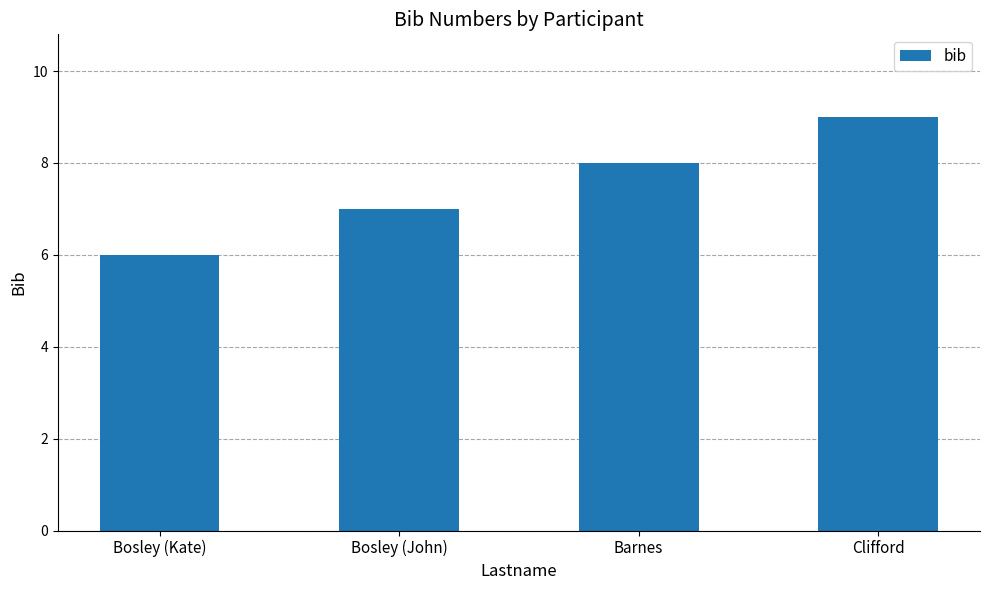

How many data points are less than 8?

2